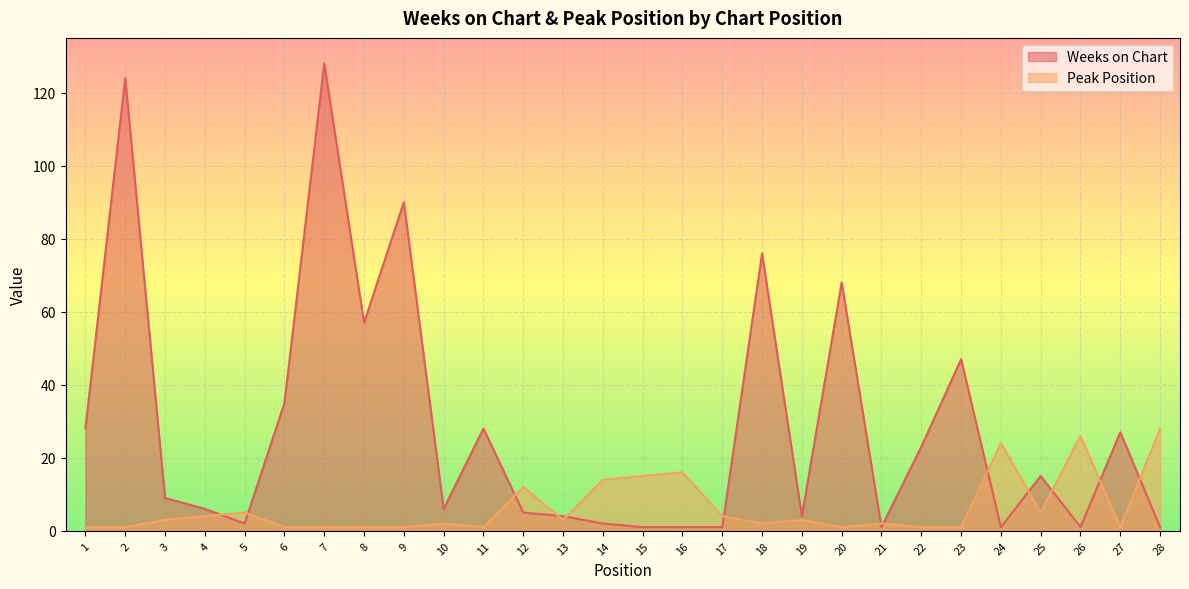

What is the difference between the second highest and second lowest values in the Peak Position series?

25